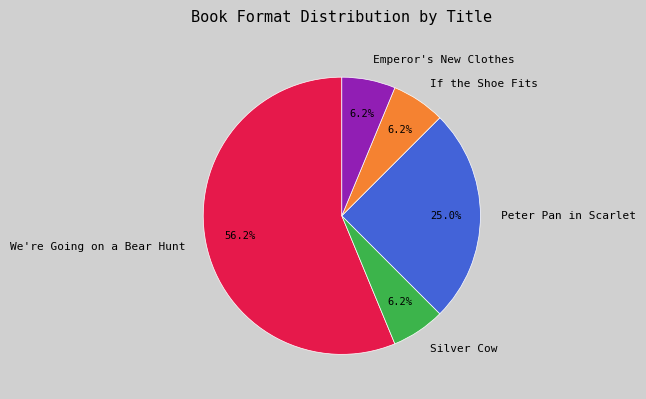

To the nearest percent, what is the combined percentage of Emperor's New Clothes and Peter Pan in Scarlet?

31%